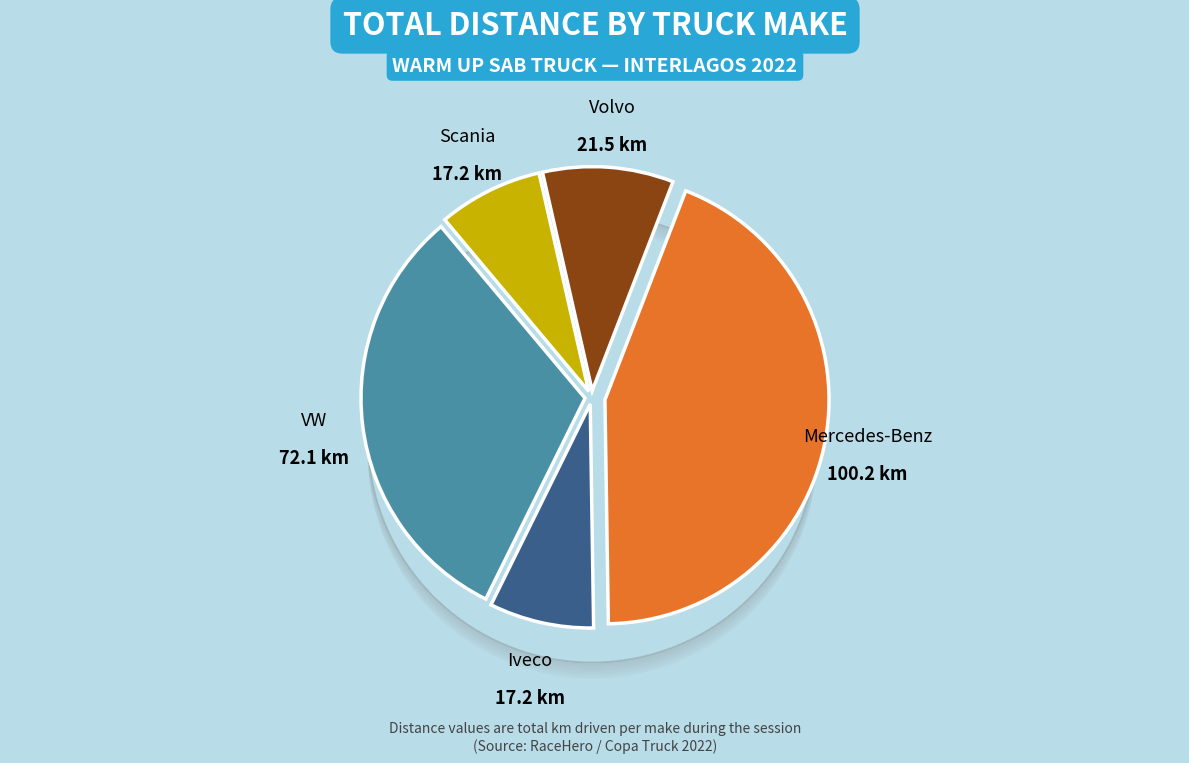

What is the largest slice in the pie chart?

Mercedes-Benz